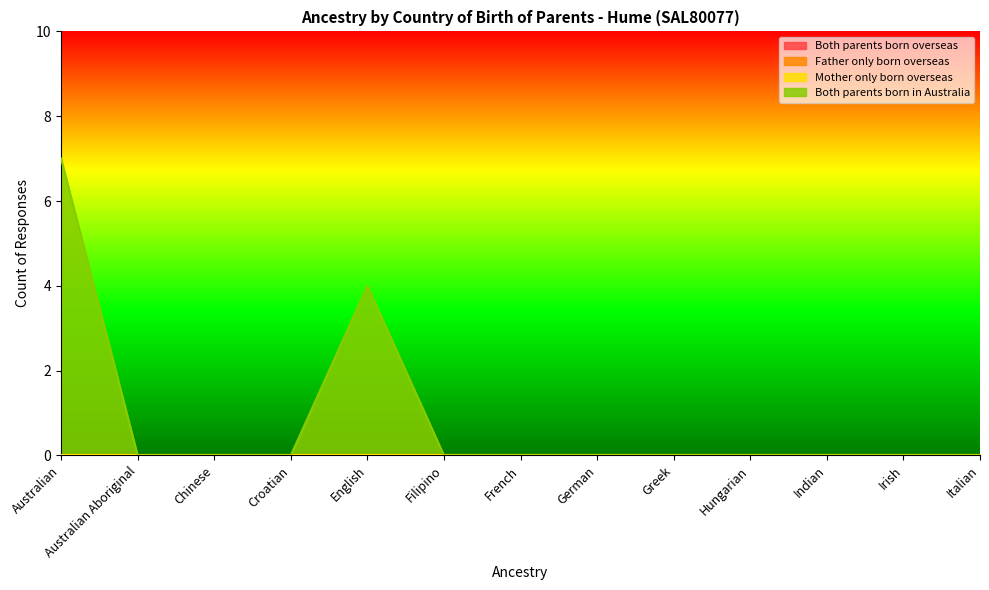

Rank the series by their maximum value, from lowest to highest.

Both parents born overseas, Father only born overseas, Mother only born overseas, Both parents born in Australia